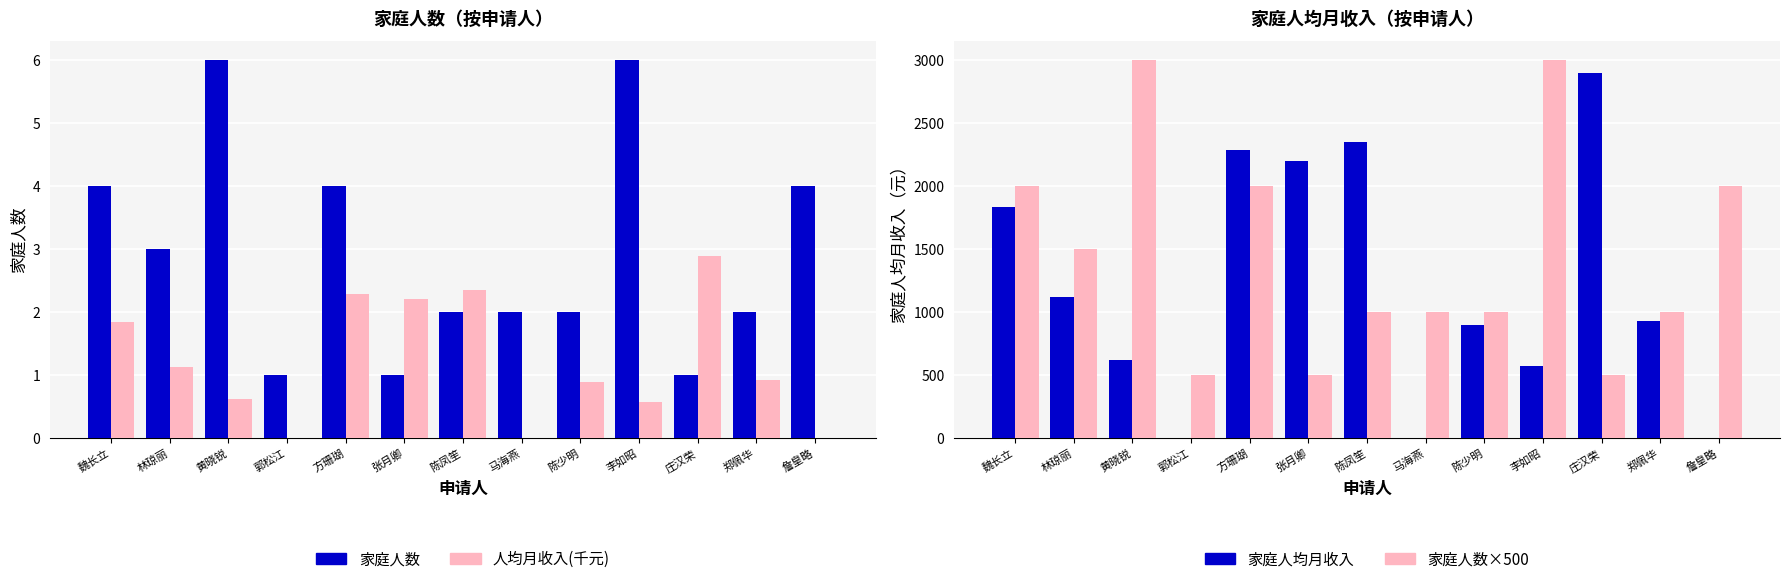

Which category has the lowest value in the 家庭人均月收入 series?

郭松江